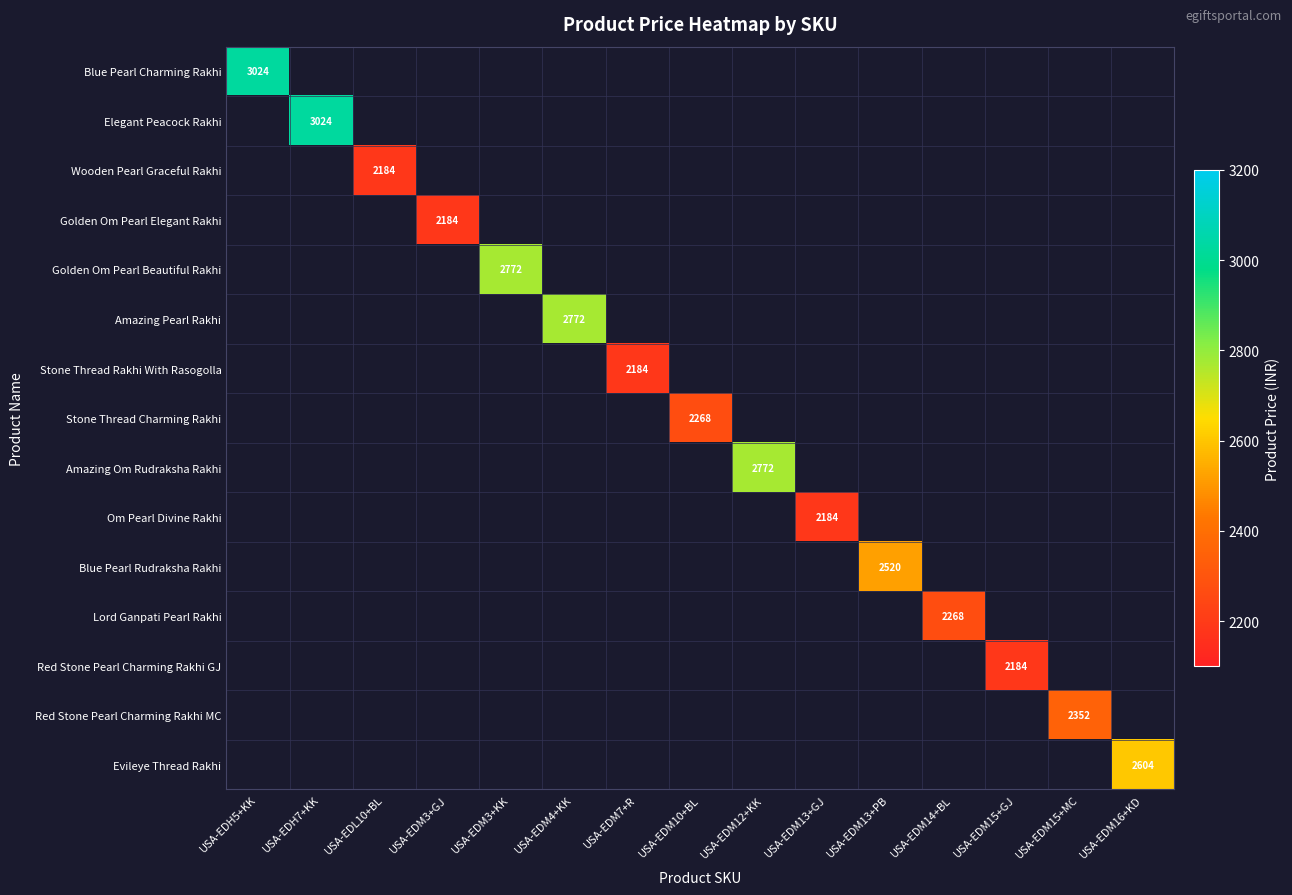

Is the value of Red Stone Pearl Charming Rakhi MC at USA-EDM7+R greater than the value of Blue Pearl Charming Rakhi at USA-EDM10+BL?

No